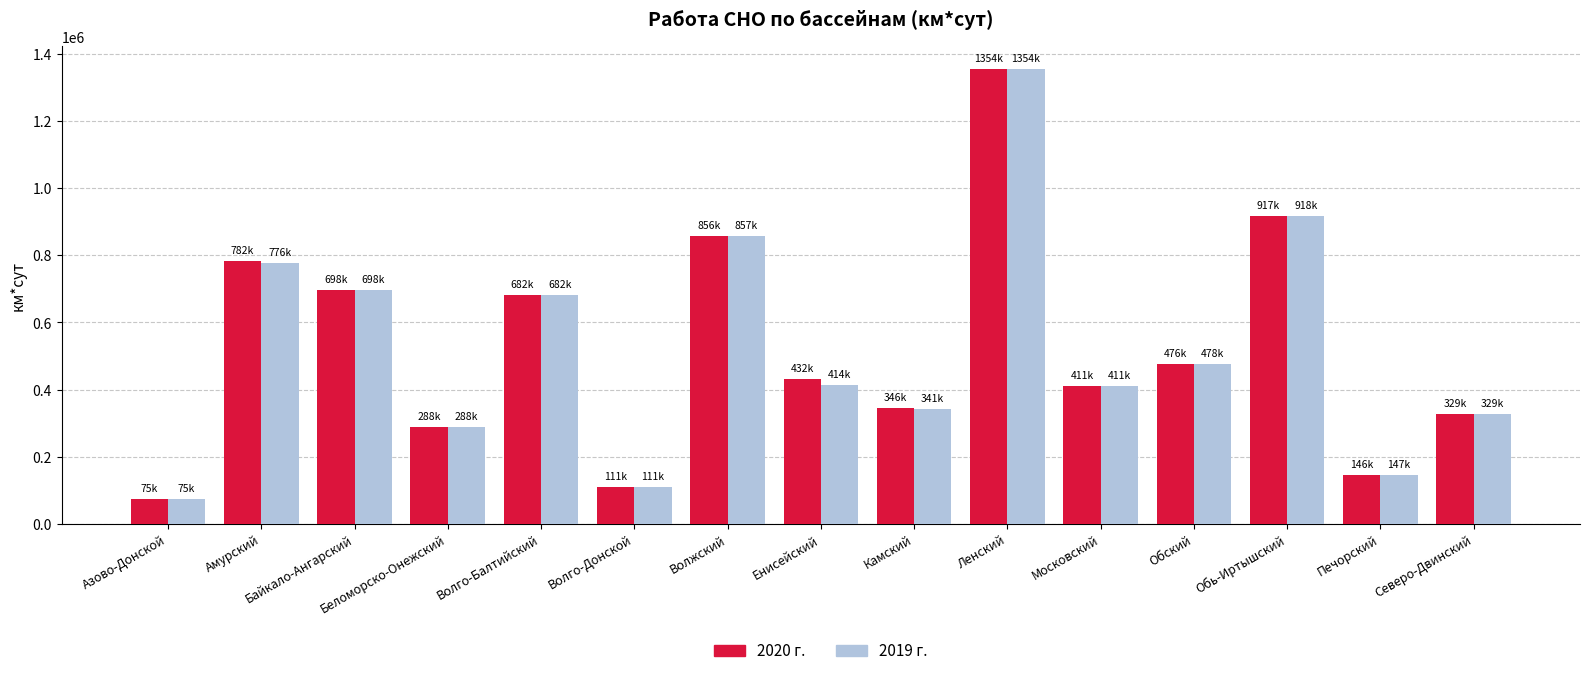

At which category is the sum across all series the highest?

Ленский